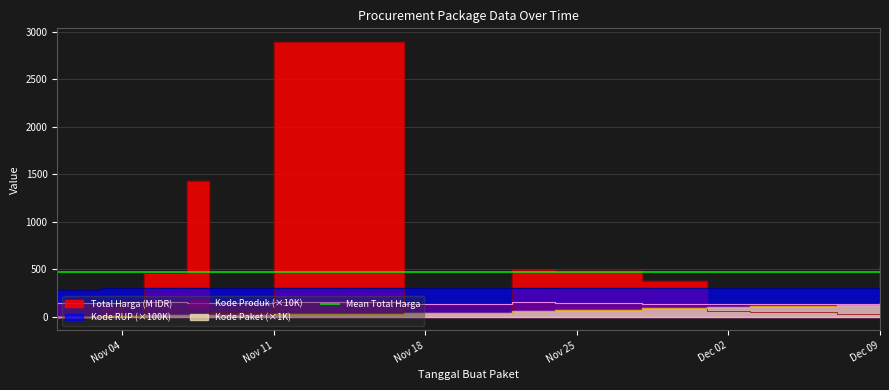

How many categories are shown in the chart?

15